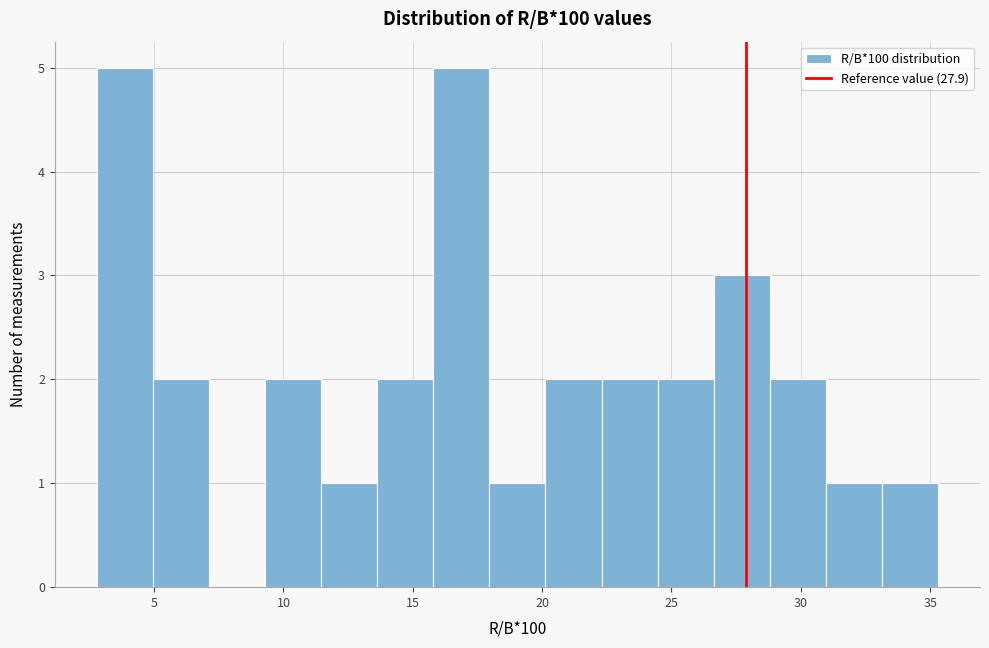

What is the height of the bar covering 16.0 to 18.0 on the x-axis? Neither the bar edges nor the heights are printed on the chart, so give them approximately, as read against the axes.

5